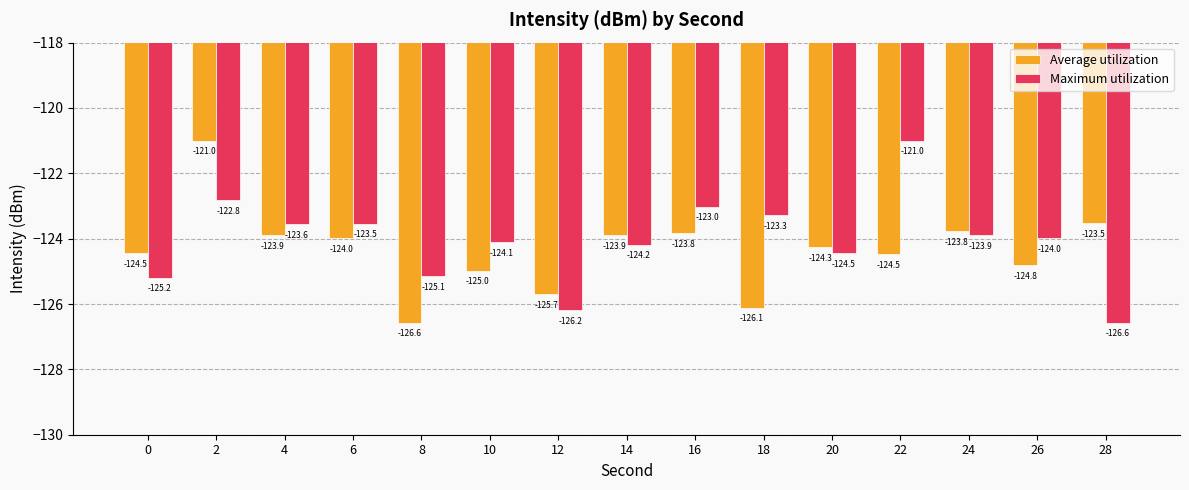

How many values in the Average utilization series are below -124?

8